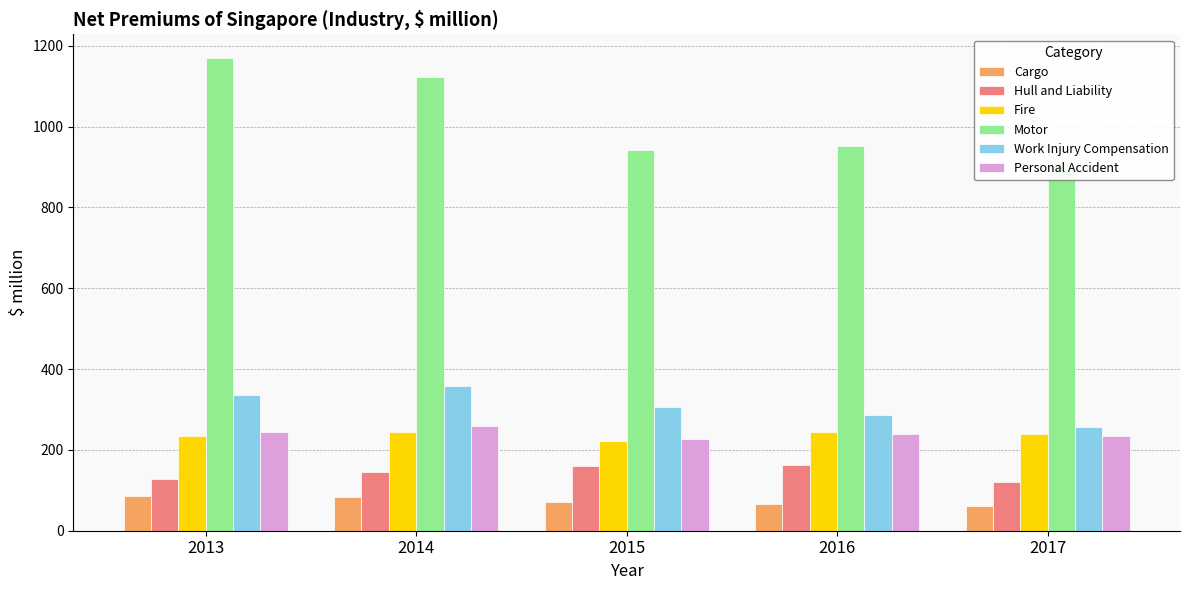

Reading right to left, what are all the values shown in this chart?

Cargo: 60.8	65.8	72.2	84.5	86.3
Hull and Liability: 120.8	162.0	160.9	145.0	128.8
Fire: 238.2	244.2	220.9	244.9	235.1
Motor: 910.1	950.8	943.0	1123.1	1169.7
Work Injury Compensation: 257.8	286.9	307.1	359.1	336.3
Personal Accident: 234.9	238.6	226.0	258.0	245.3